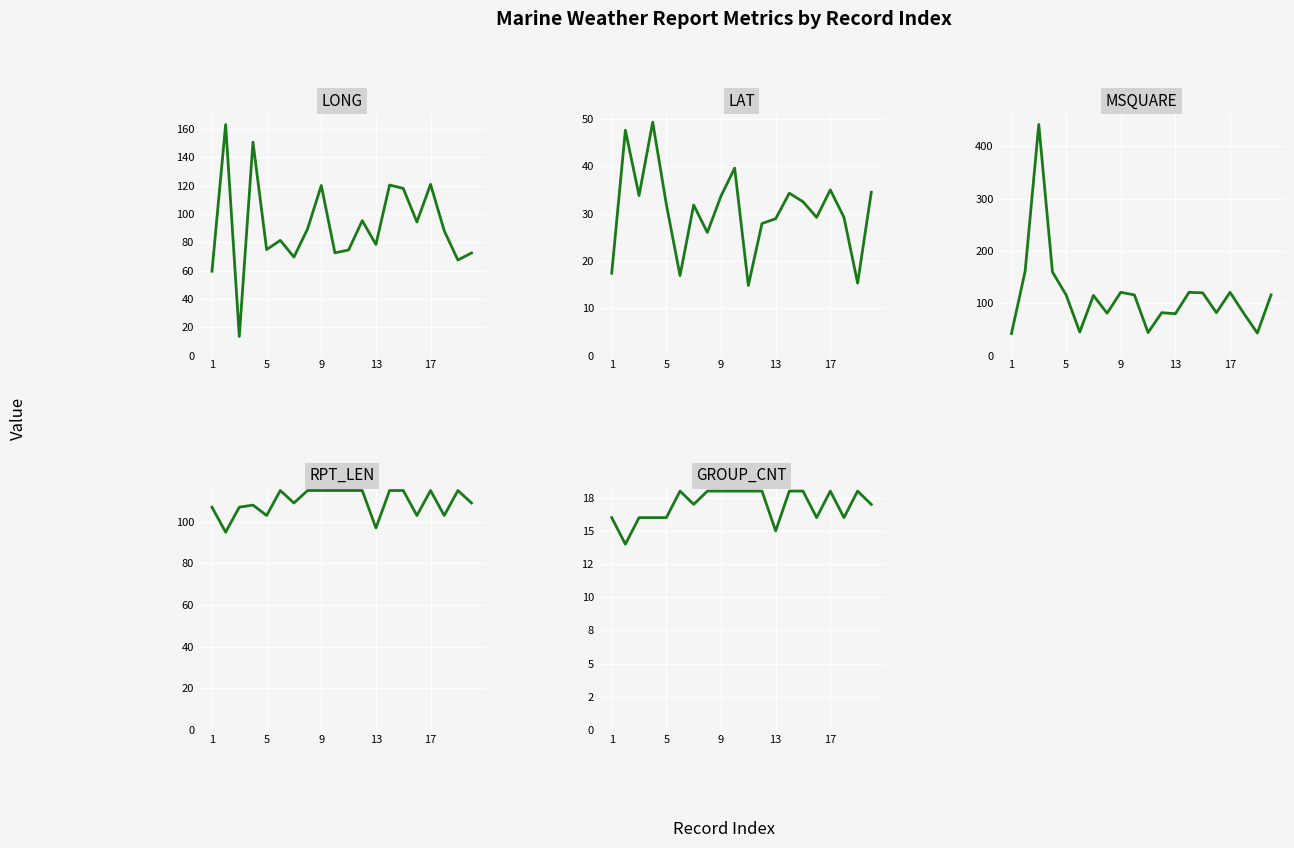

Which series has the largest total across all categories?

MSQUARE